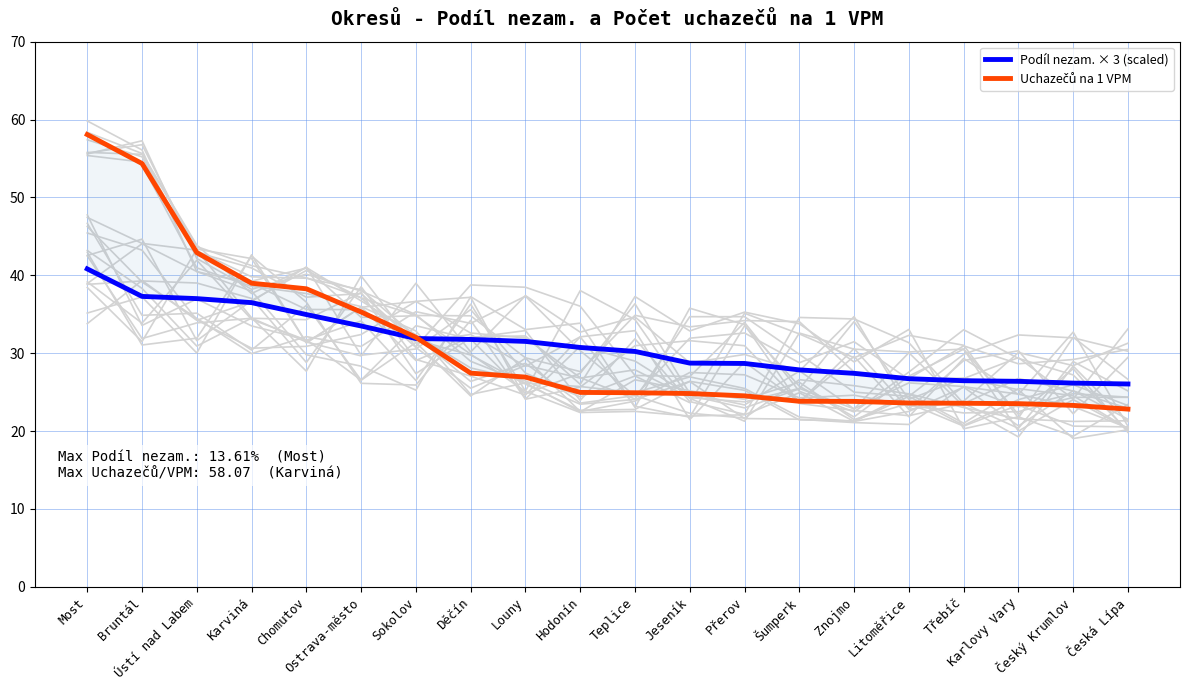

What is the value of the Podíl nezam. × 3 (scaled) point at the 10th from the left?

30.7